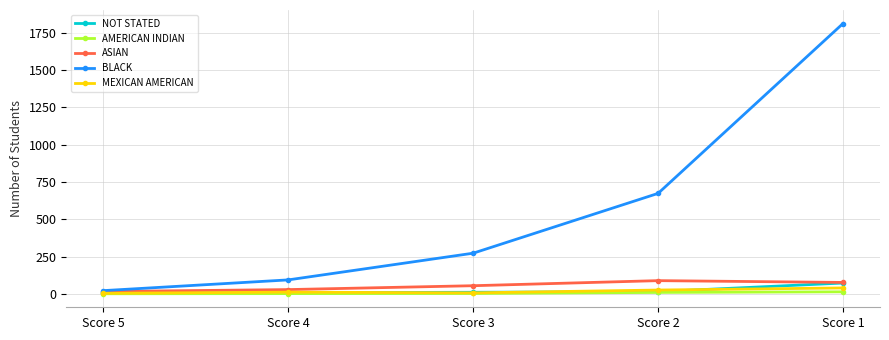

Read the NOT STATED value at Score 2.

15